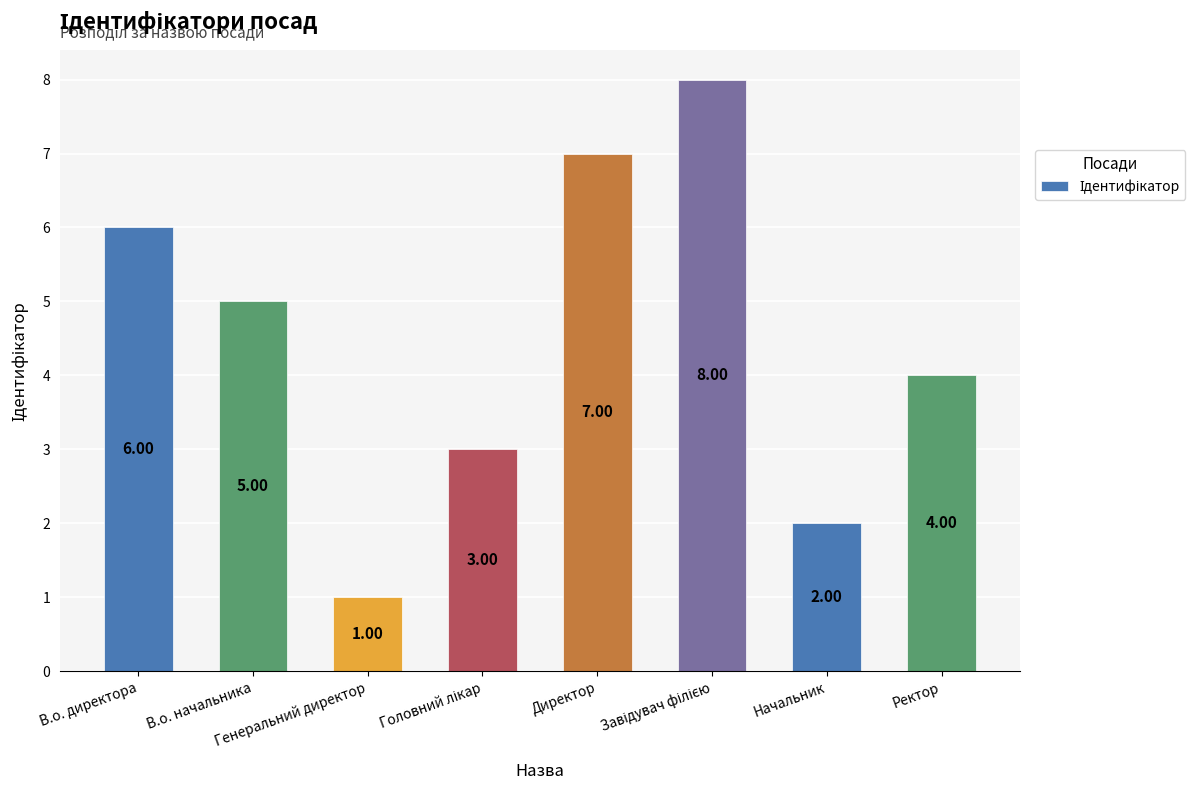

What is the smallest value displayed?

1